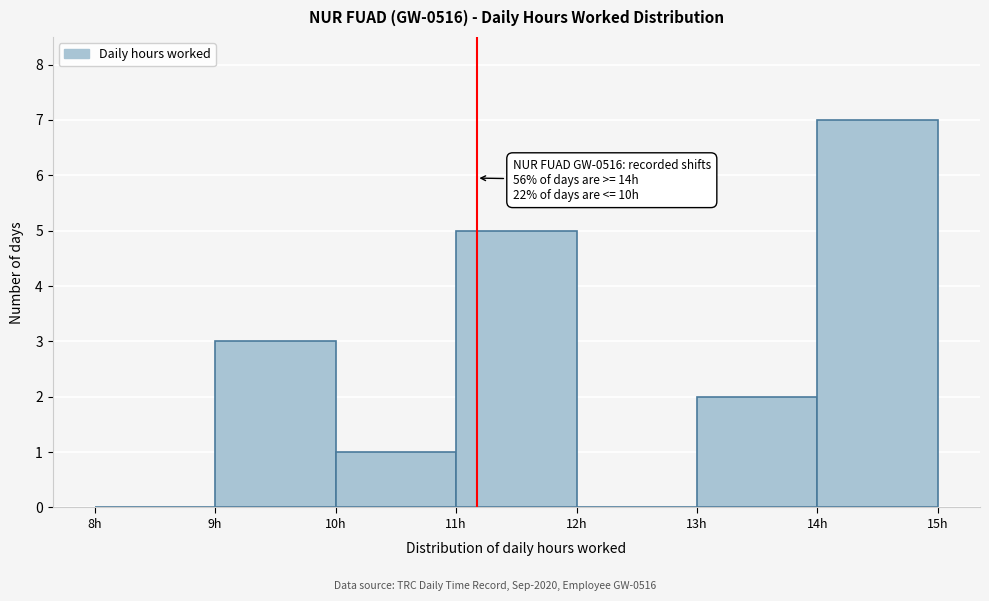

Over which range of the x-axis is the bar tallest?

14 to 15